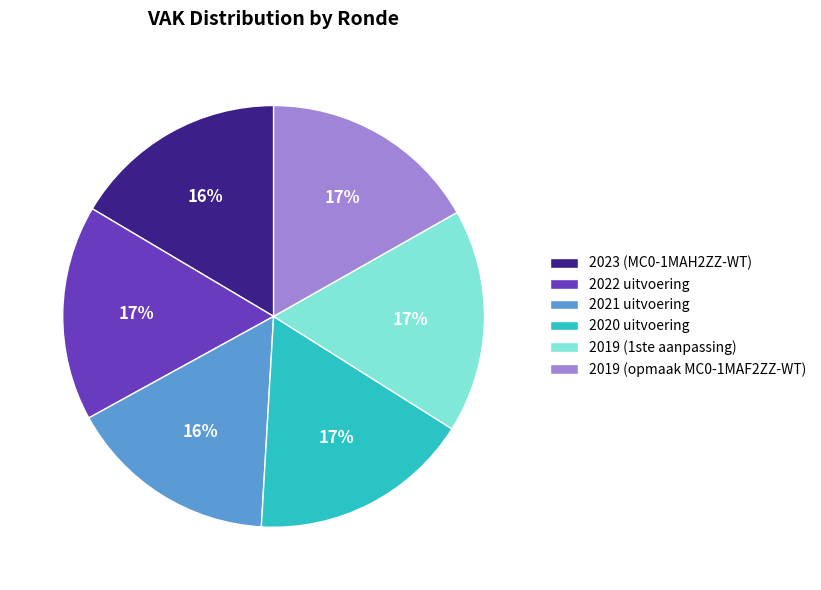

Approximately how many times larger is the value at 2021 uitvoering compared to 2023 (MC0-1MAH2ZZ-WT)?

1.0